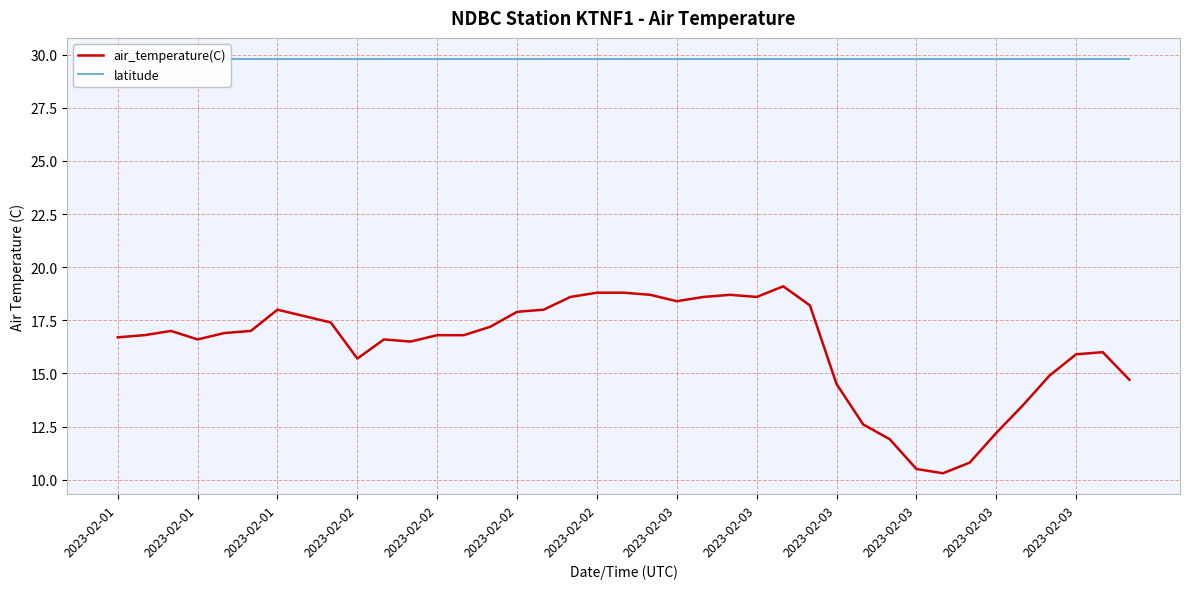

The value of latitude at 16 is 29.8. True or false?

True